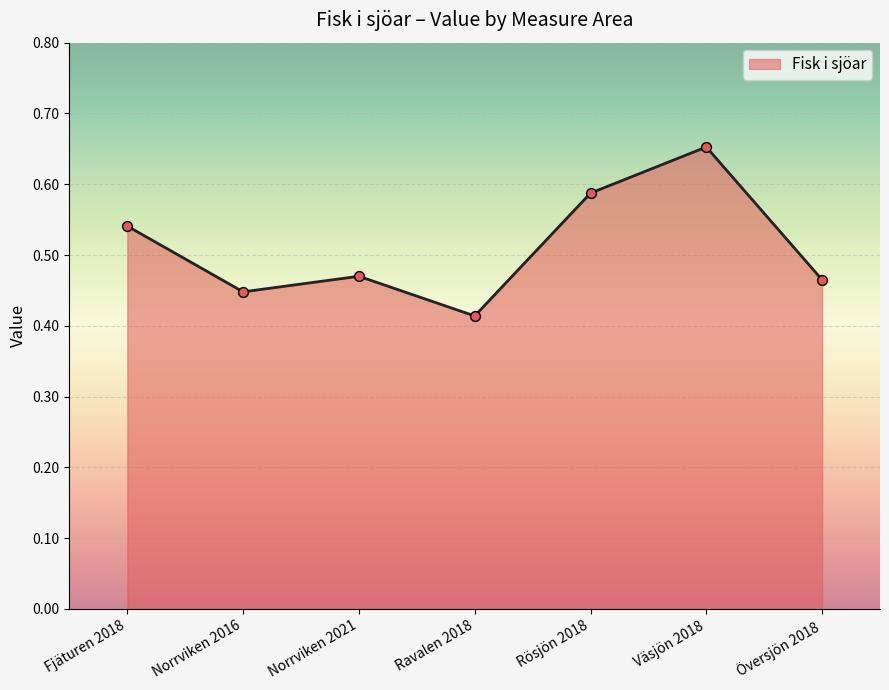

What is the change in value from Fjäturen 2018 to Väsjön 2018?

+0.1